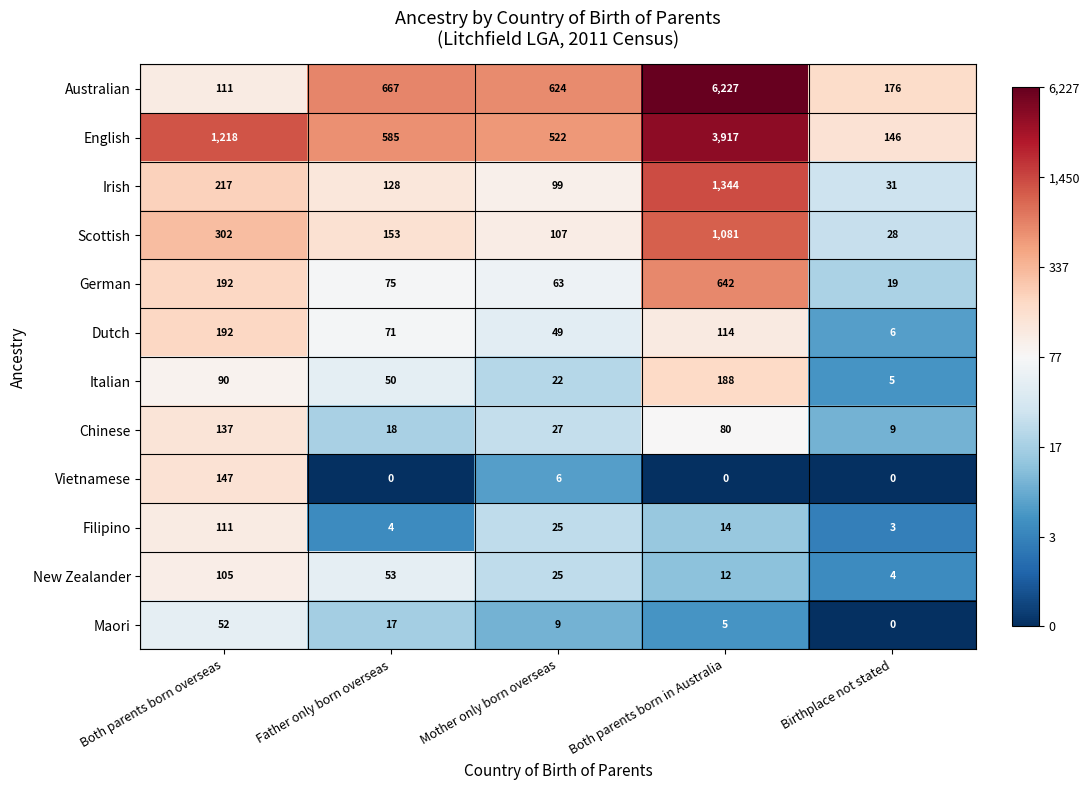

True or false: Scottish has a value of 46 at Birthplace not stated.

False